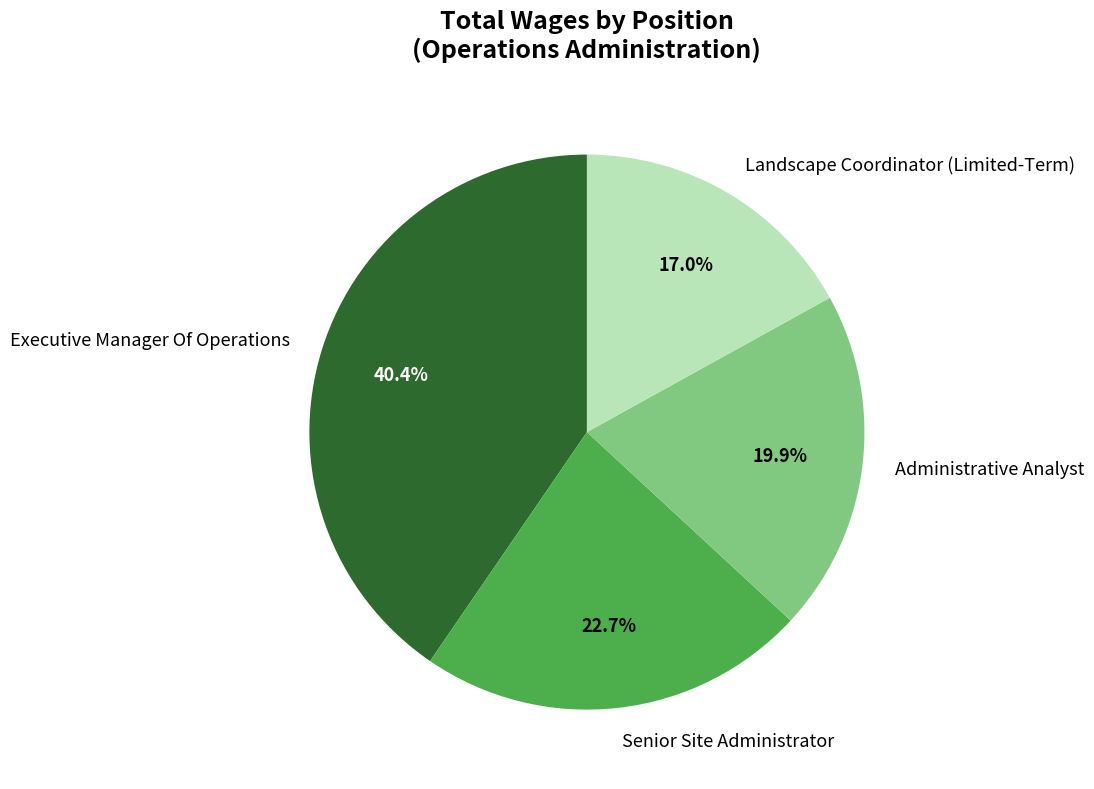

True or false: Landscape Coordinator (Limited-Term) accounts for 3% of the total.

False